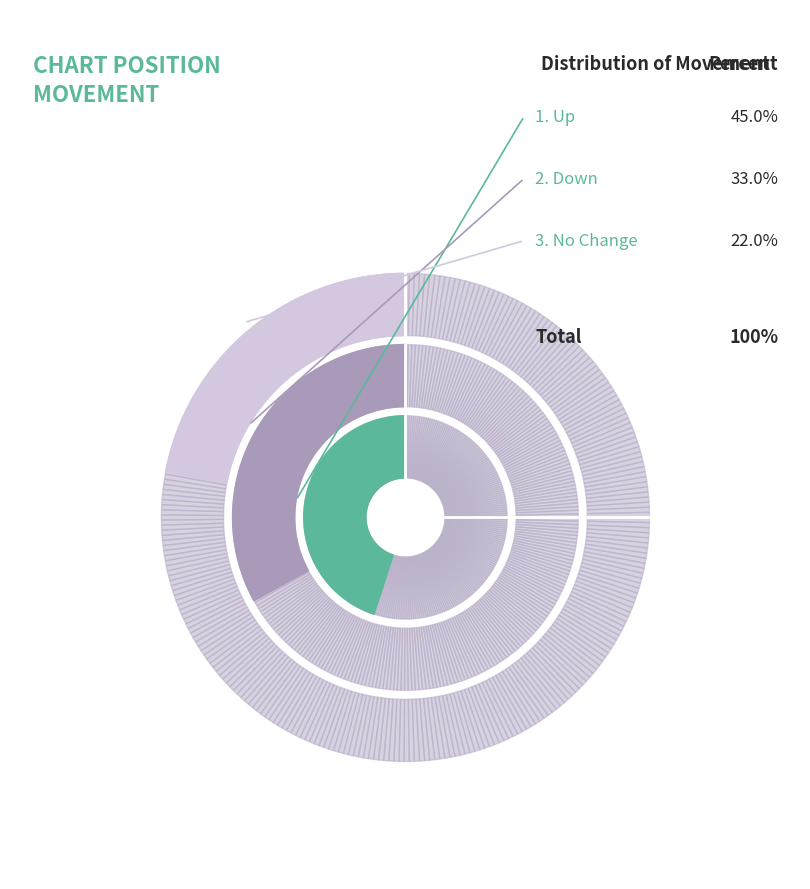

Is there any slice that represents more than half of the pie?

No